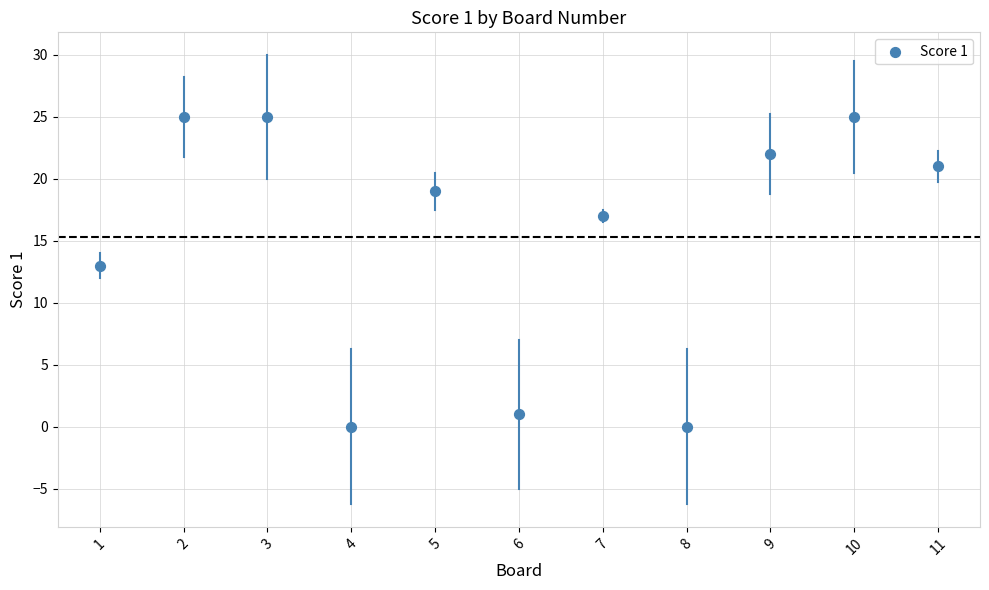

What is the average Y value?

15